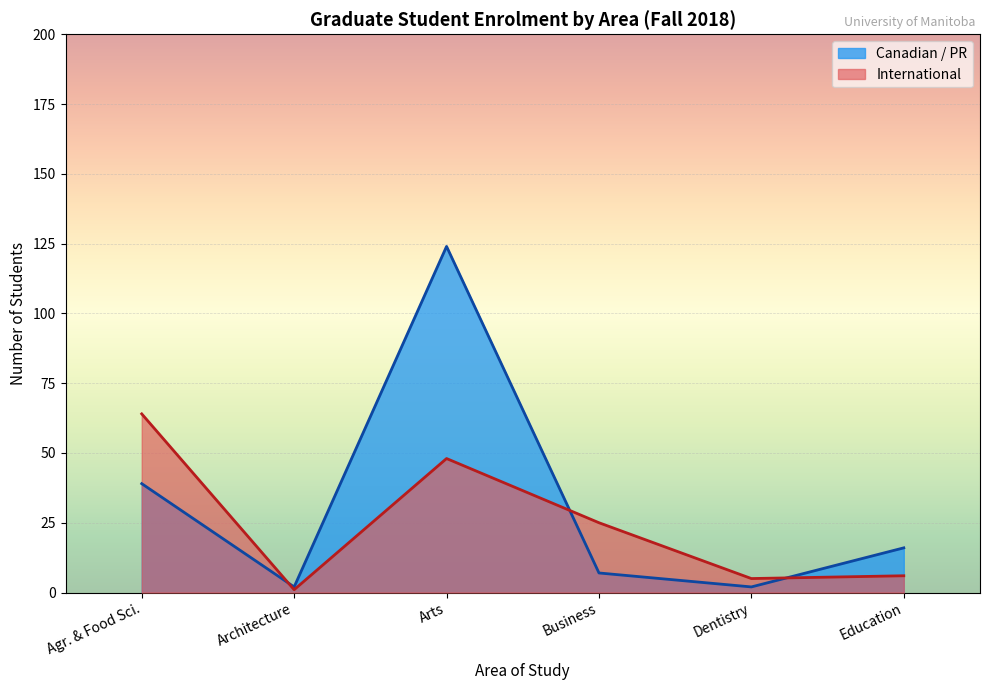

What is the spread (max minus min) of values at Arts?

76